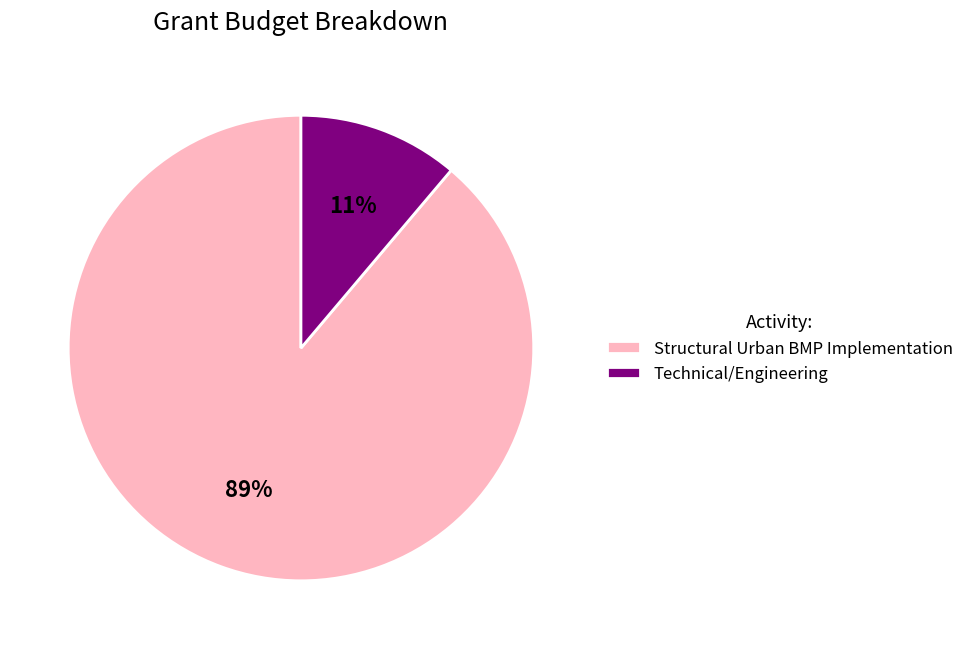

How many slices are in this pie chart?

2